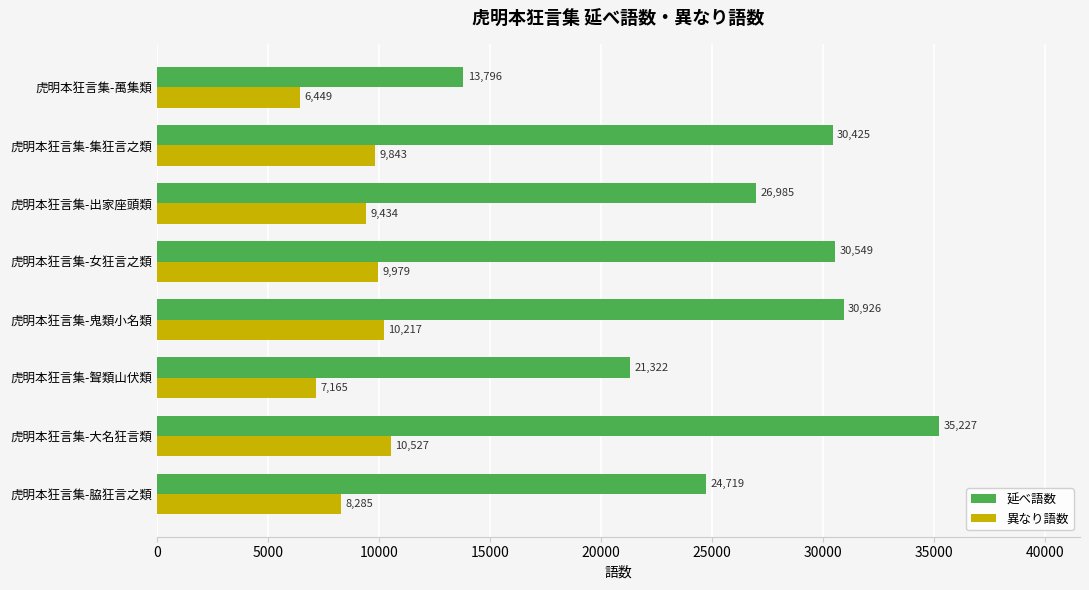

What is the sum of the 異なり語数 values at 虎明本狂言集-女狂言之類 and 虎明本狂言集-集狂言之類?

19822